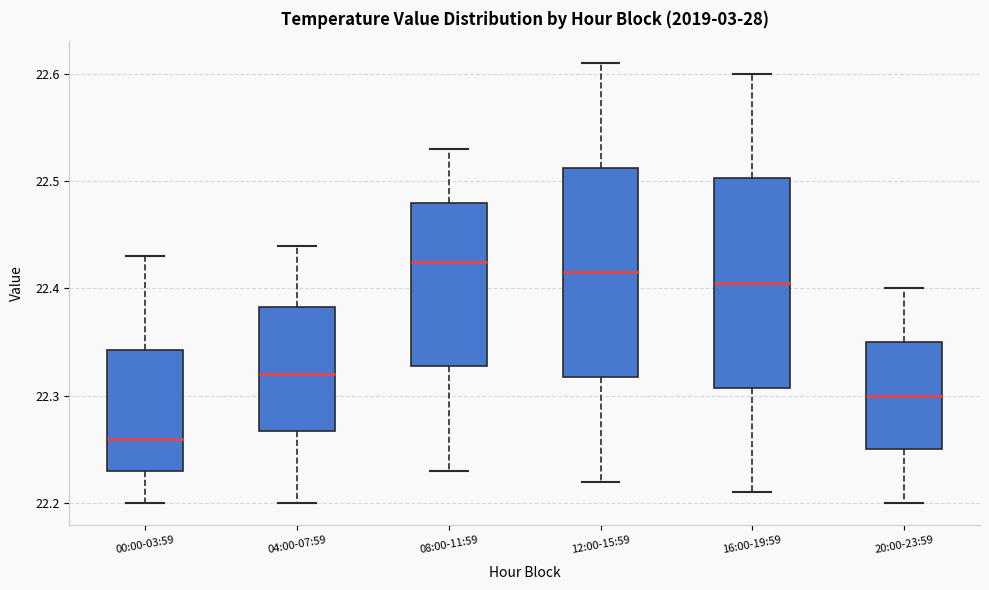

Which box's median line is the highest?

08:00-11:59